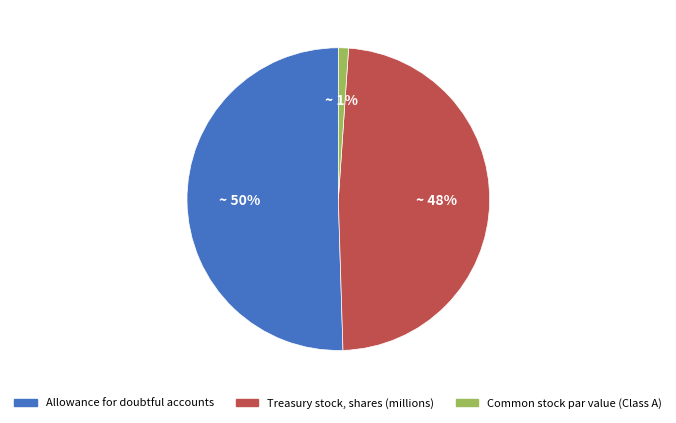

To the nearest percent, what portion does Common stock par value (Class A) represent?

1%